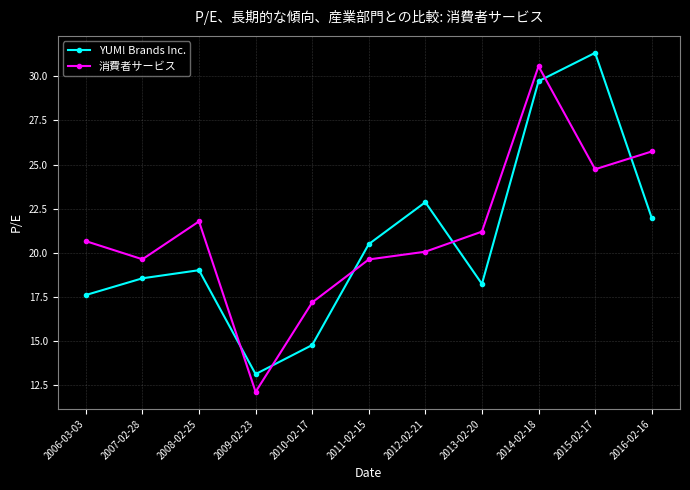

True or false: YUM! Brands Inc. and 消費者サービス intersect in this chart.

True